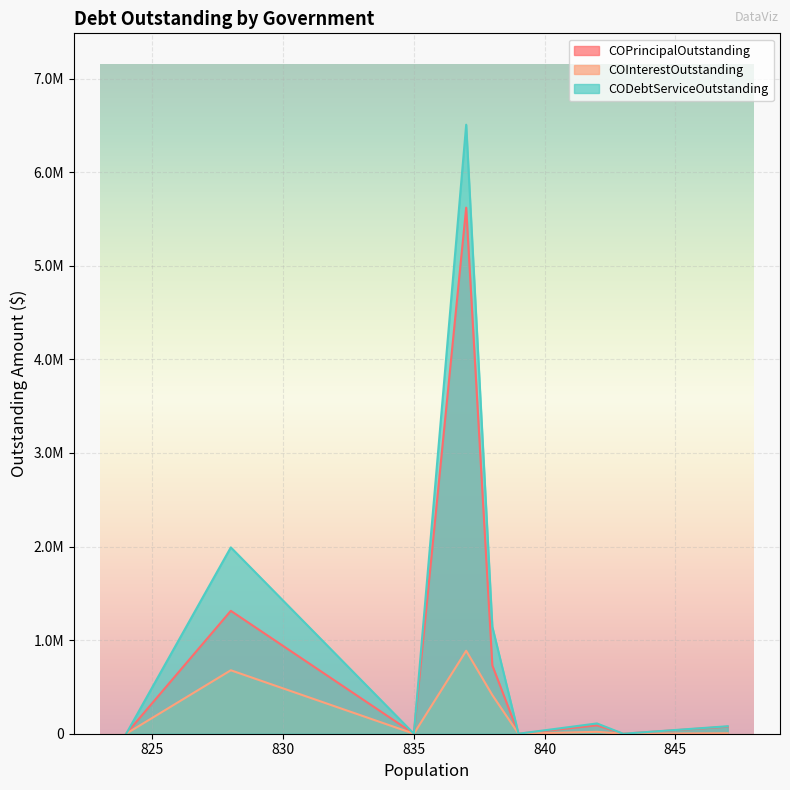

What are all the series names shown in the legend?

COPrincipalOutstanding, COInterestOutstanding, CODebtServiceOutstanding